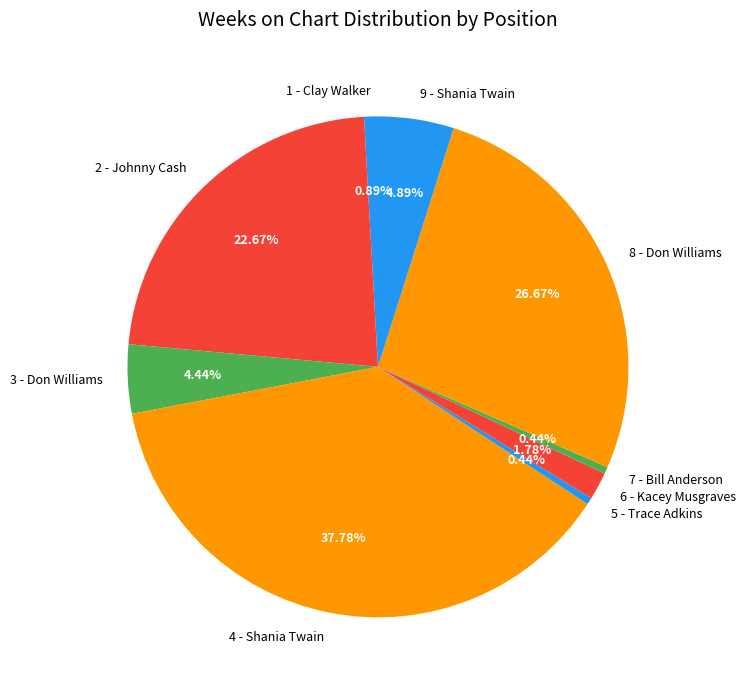

Is the sum of 3 - Don Williams and 2 - Johnny Cash greater than half?

No